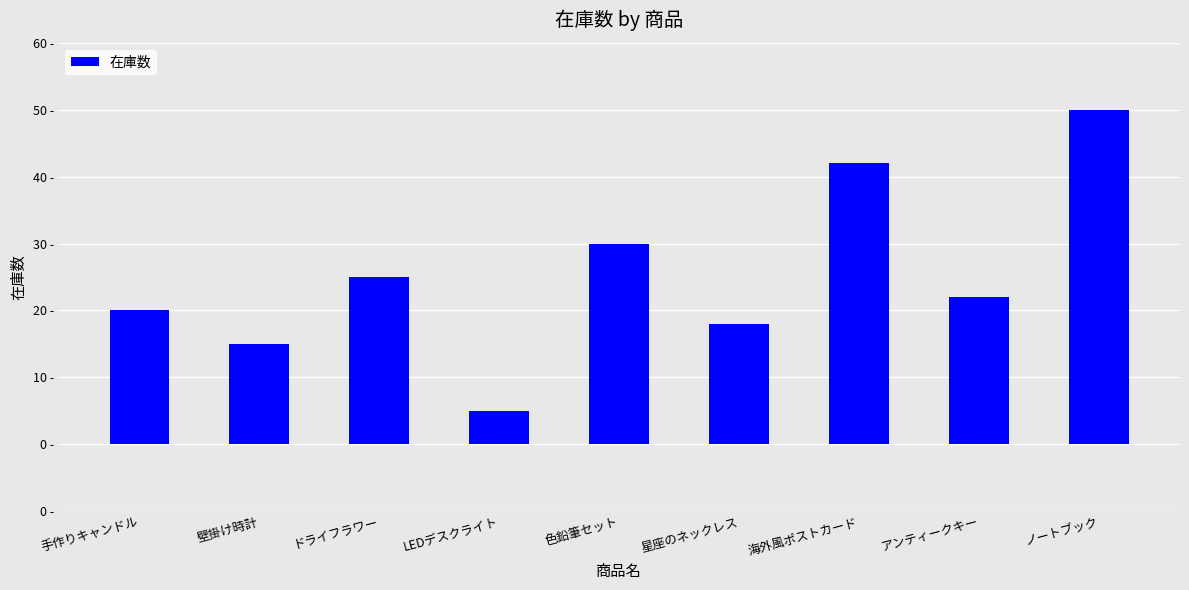

What is the greatest value displayed?

50